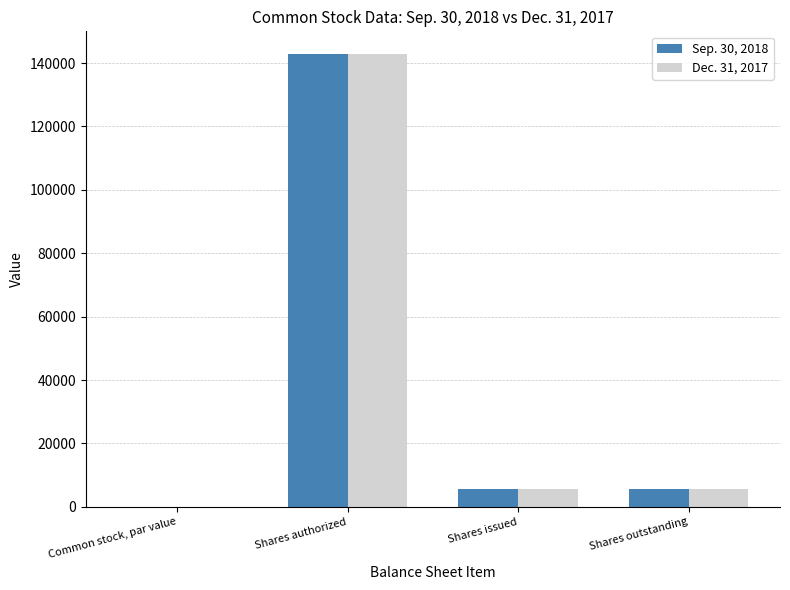

Which series changed the most between Shares authorized and Shares outstanding?

Dec. 31, 2017